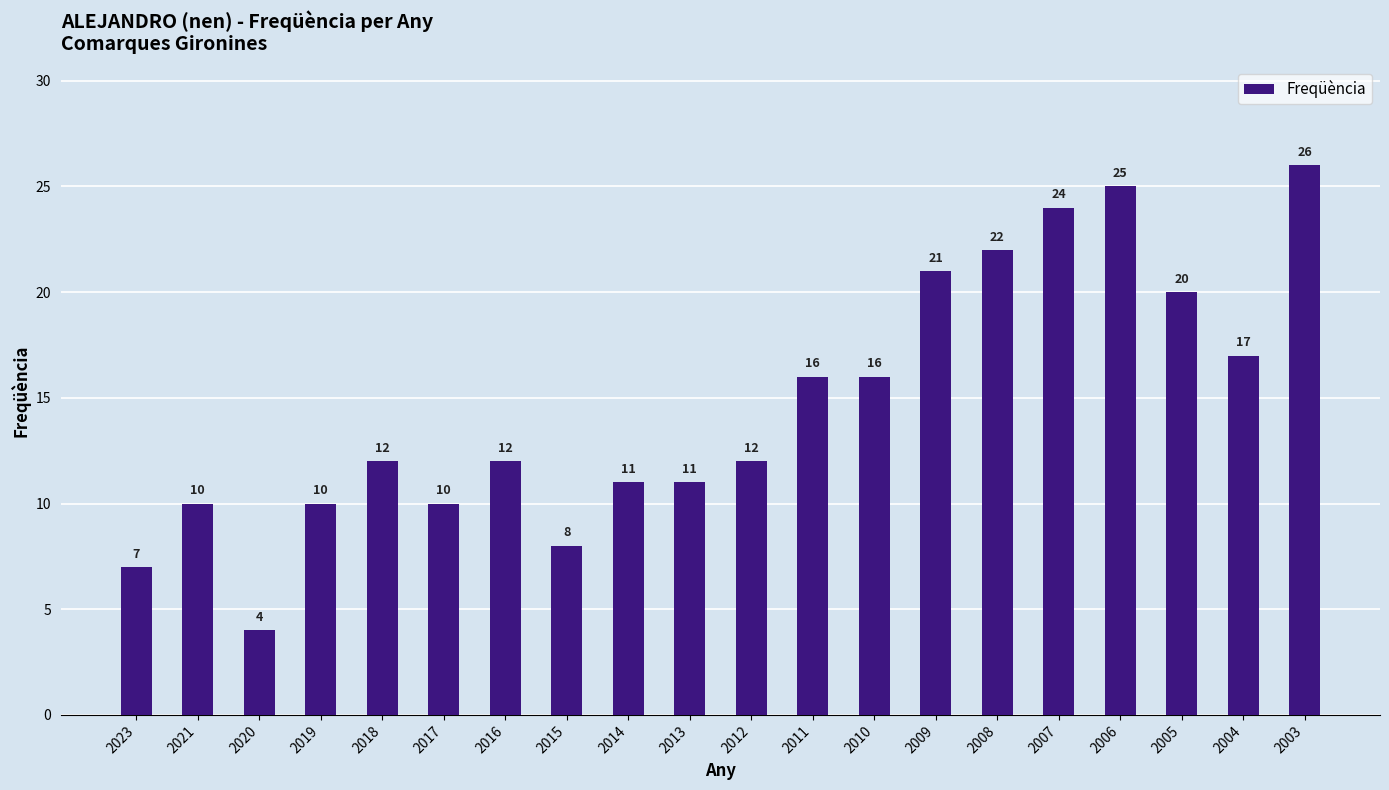

At which category does the chart reach its minimum across all series?

2020